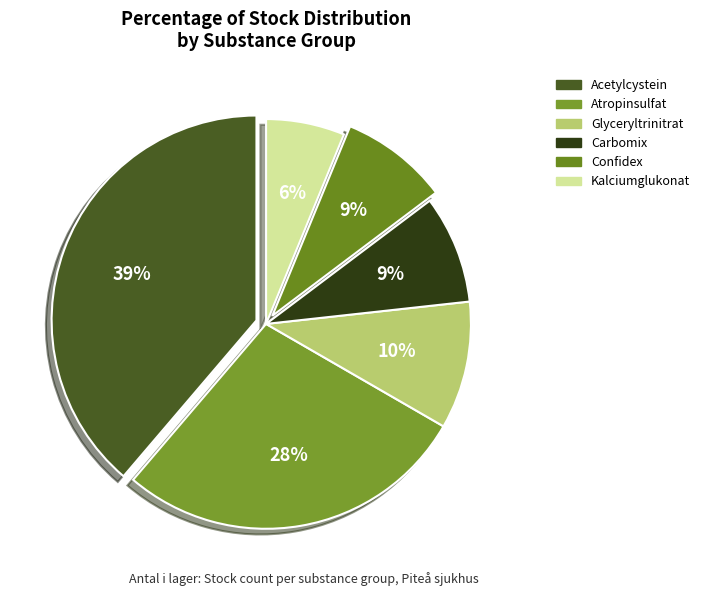

How many slices are in this pie chart?

6